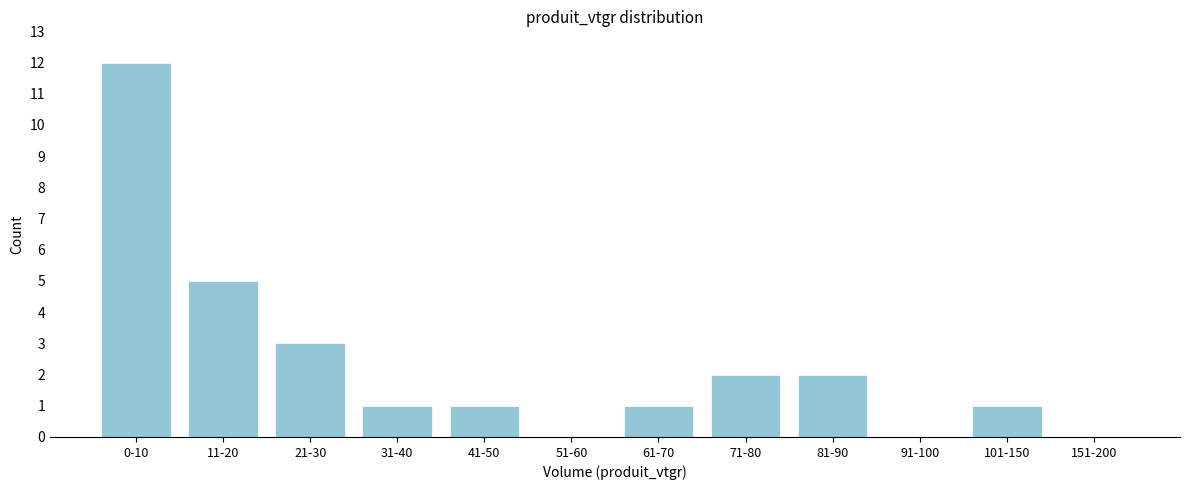

Reading left to right, list all the values displayed in this chart.

0-10=12	11-20=5	21-30=3	31-40=1	41-50=1	51-60=0	61-70=1	71-80=2	81-90=2	91-100=0	101-150=1	151-200=0